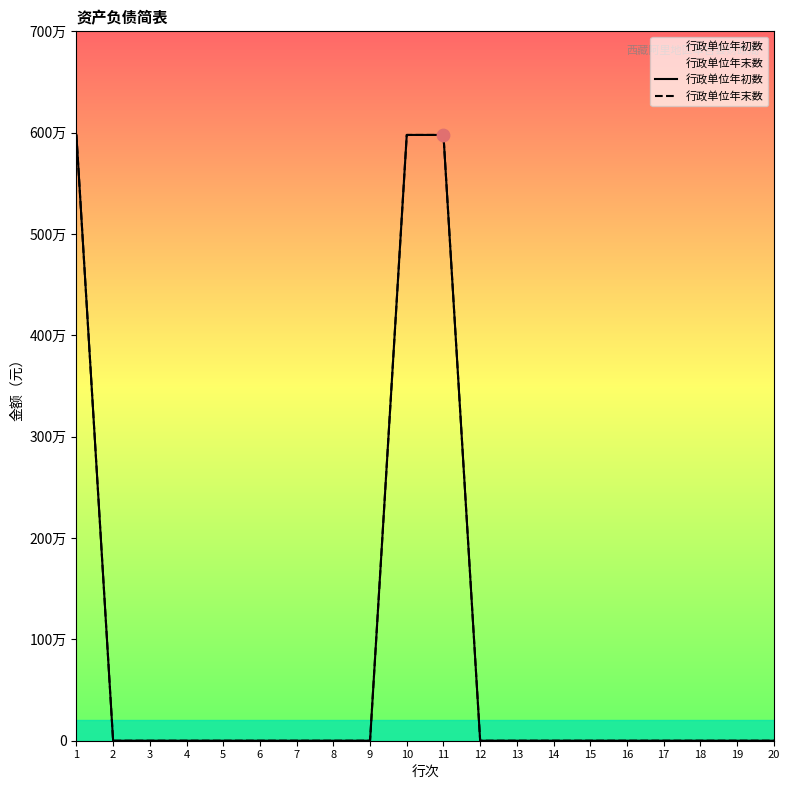

Is the value of 行政单位年末数 at 9 greater than the value of 行政单位年初数 at 18?

No